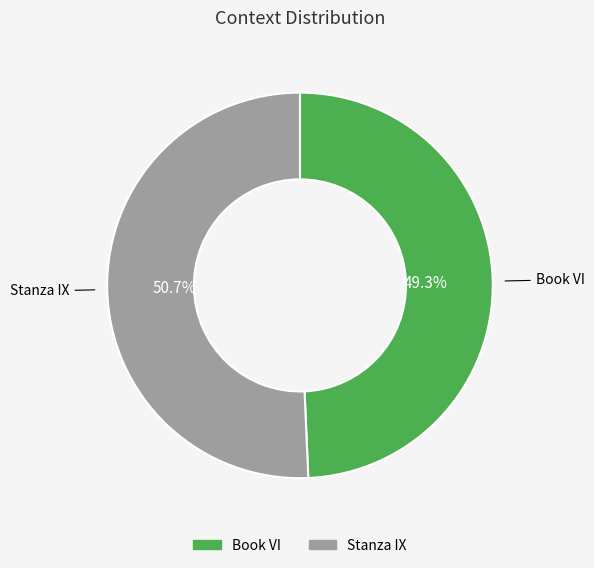

What portion of the pie excludes Book VI?

50.7%